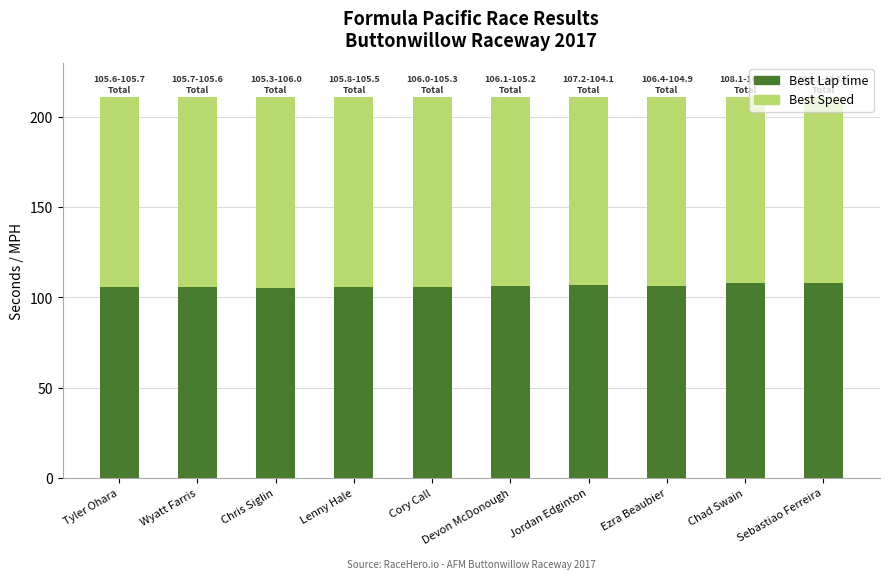

What is the total value across all series at Devon McDonough?

211.3